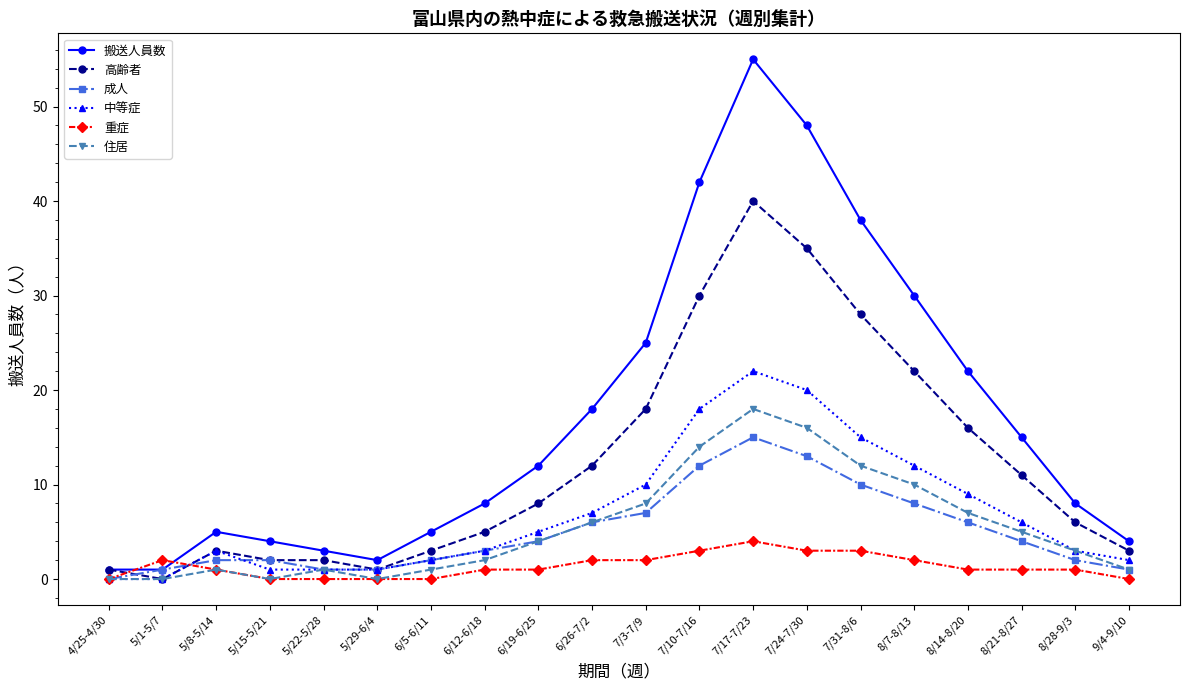

Where is the first local maximum for 住居?

5/8-5/14